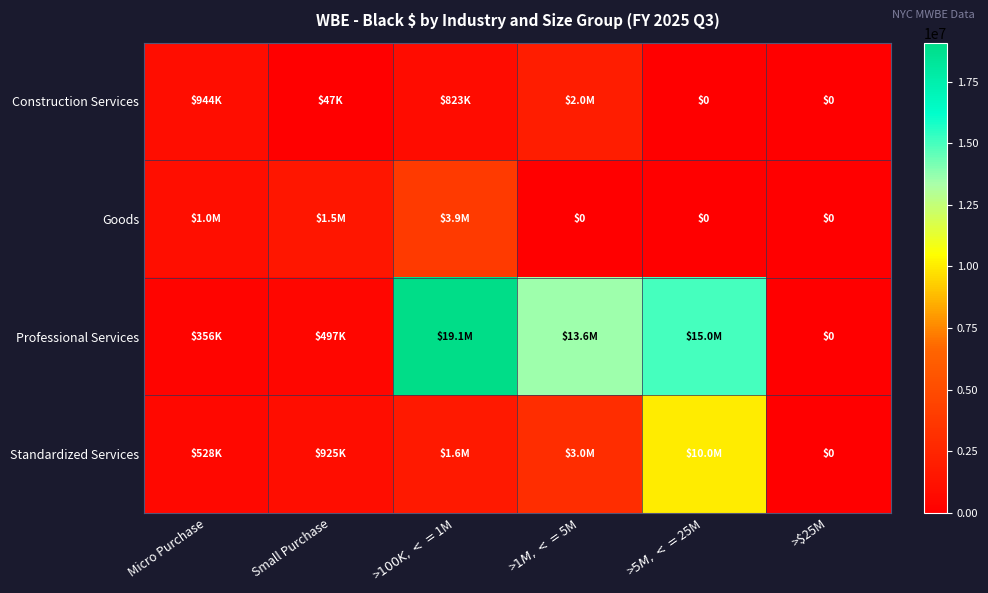

Read the Professional Services value at Small Purchase.

497229.0